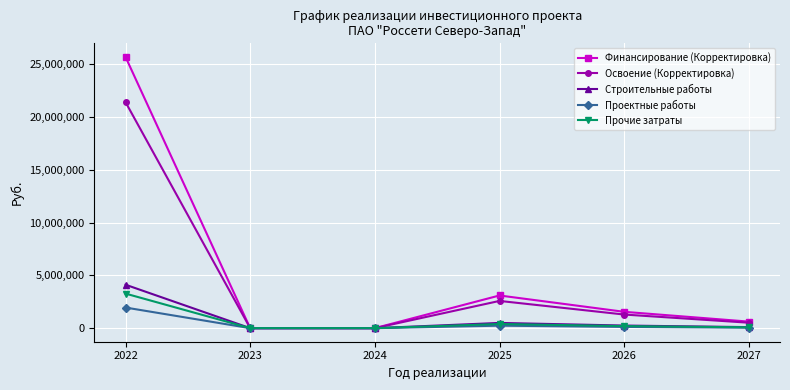

Which series has the largest total across all categories?

Финансирование (Корректировка)